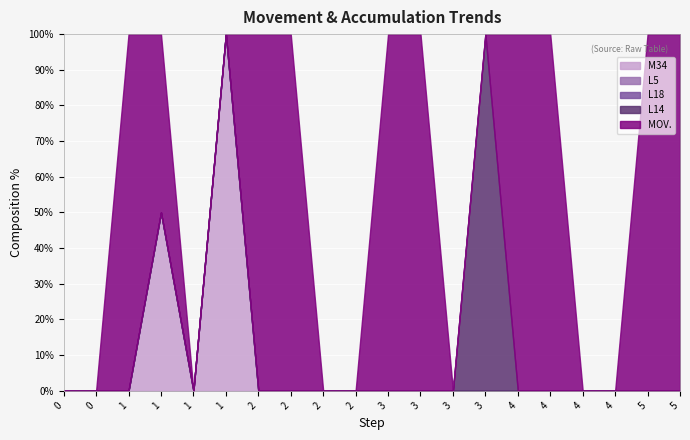

Which series has the largest total across all categories?

MOV.